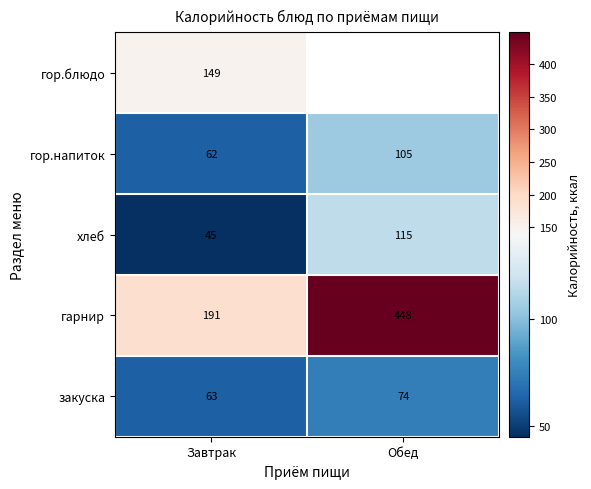

The гарнир series shows 585.5 at Обед. True or false?

False